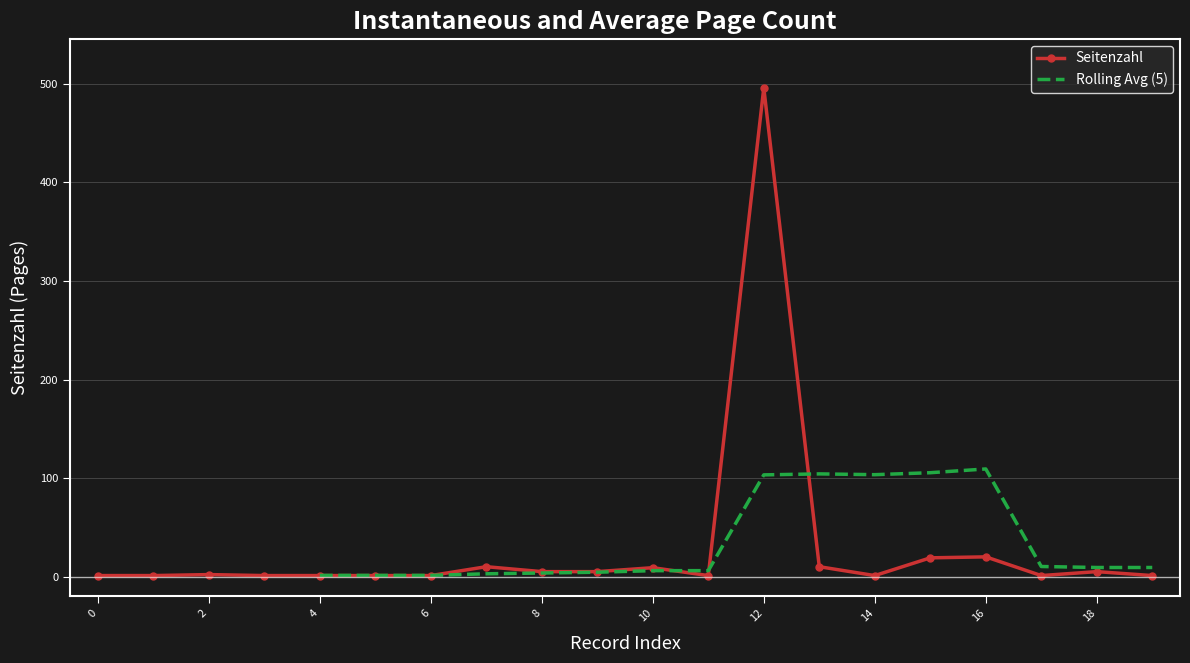

What is the highest value of the Seitenzahl series?

496